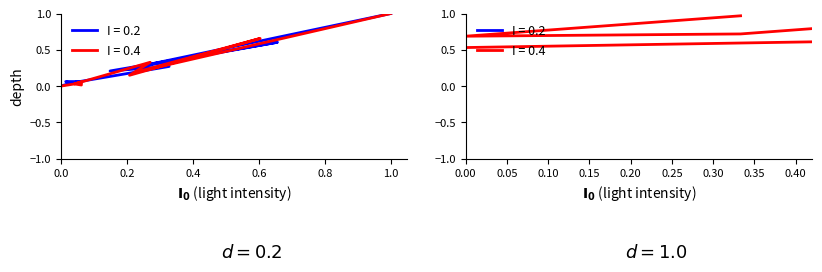

At how many categories does at least one series exceed 0?

9